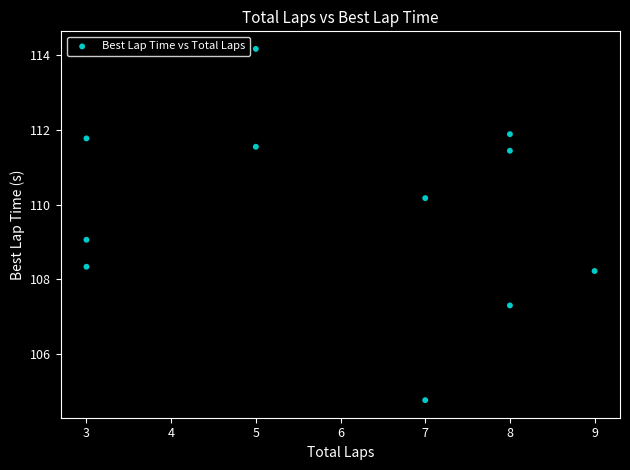

What is the average X value?

6.0